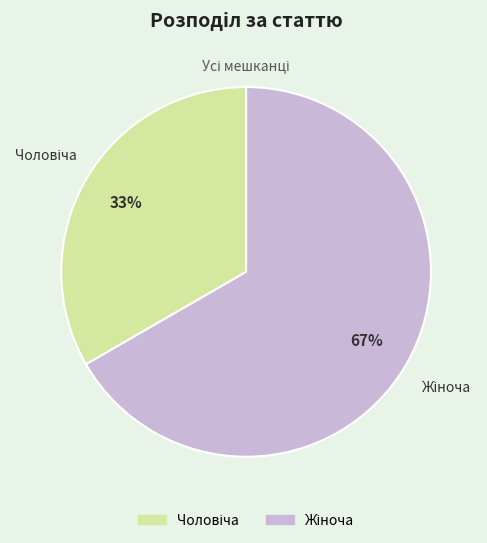

How many slices are in this pie chart?

2